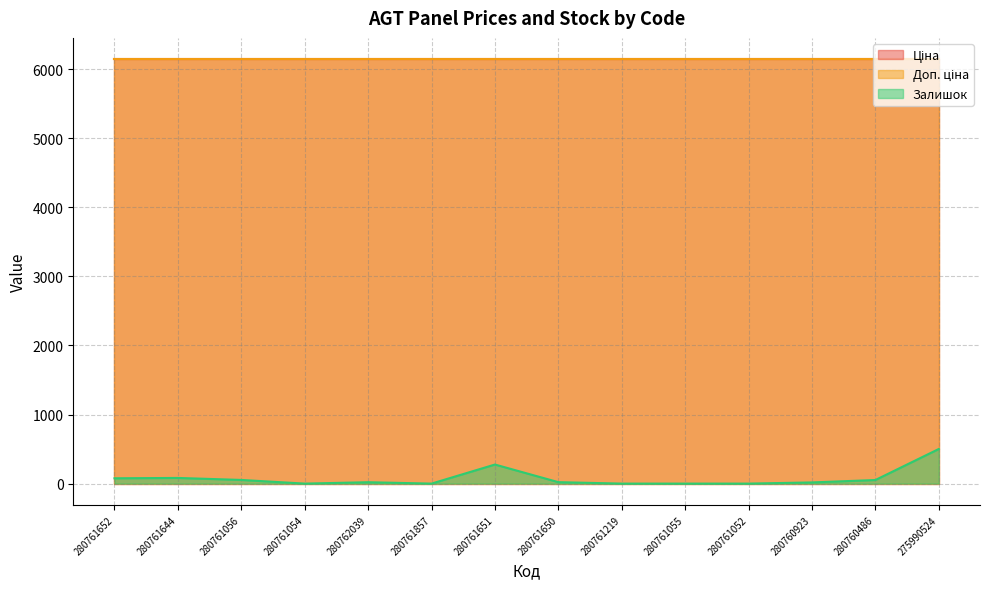

What is the maximum value for Ціна?

6143.2